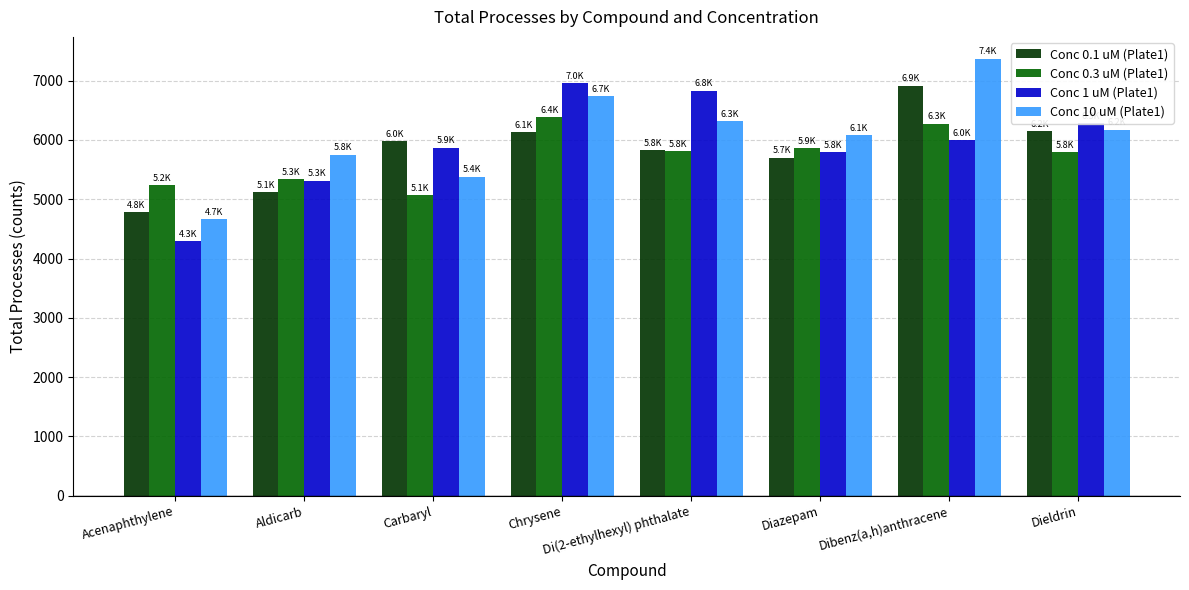

Which category has the highest value in the Conc 0.3 uM (Plate1) series?

Chrysene